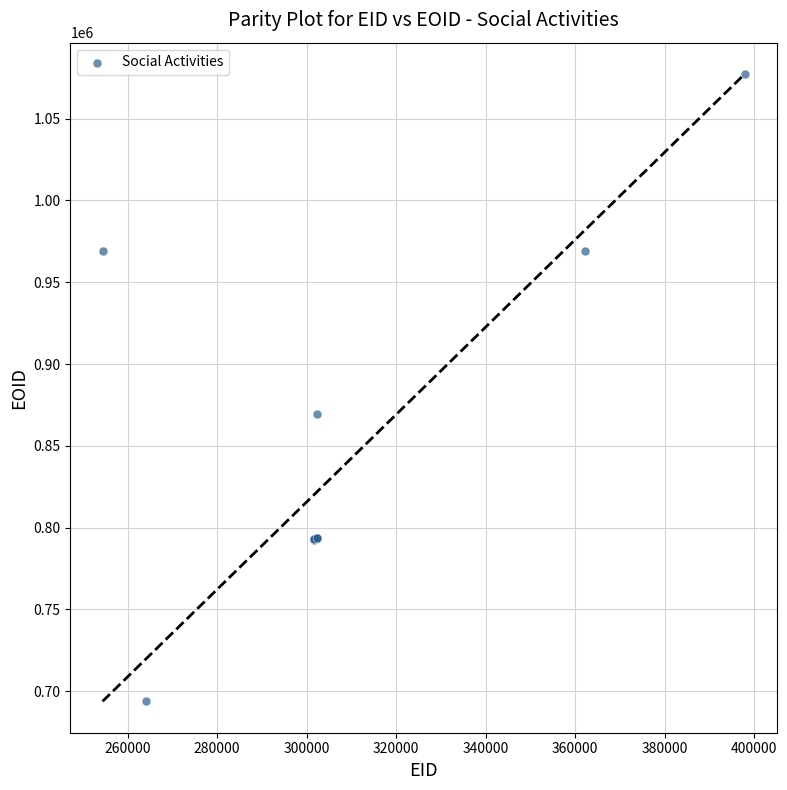

What Y value in the scatter plot is closest to 885542?

869556